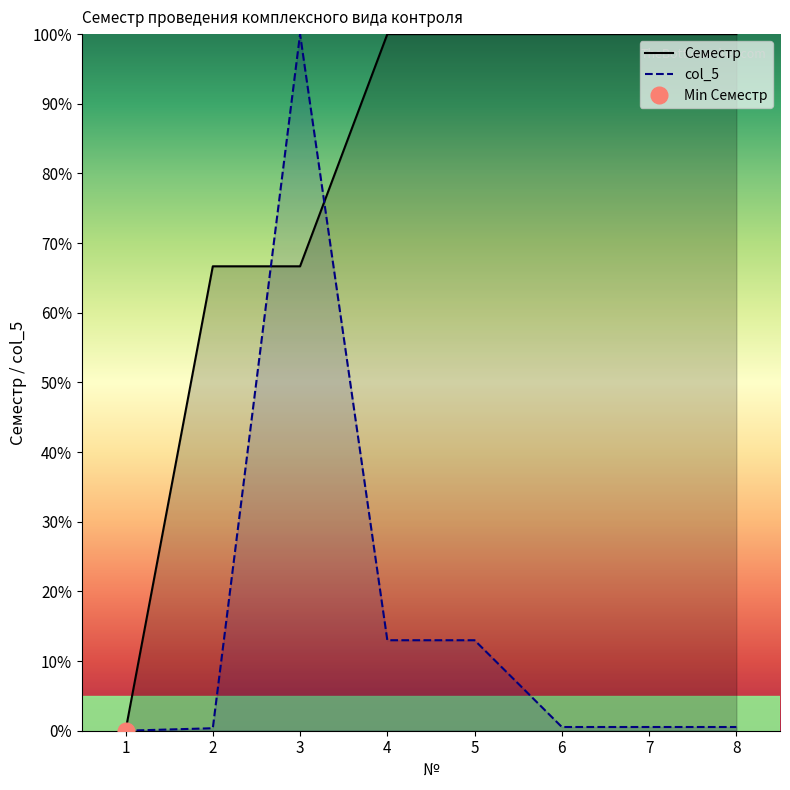

Which series ends up on top after the final intersection of Семестр and col_5?

Семестр